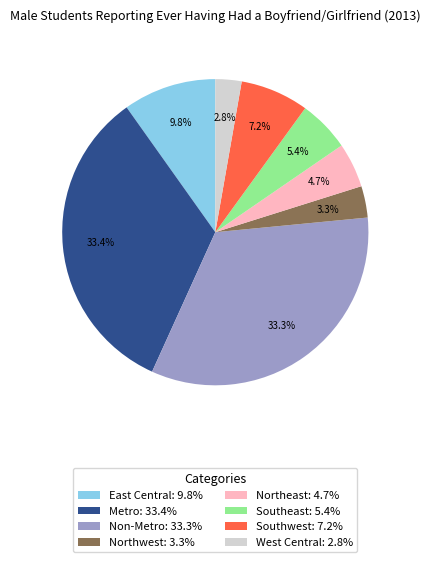

Does Northwest represent more than half of the total?

No